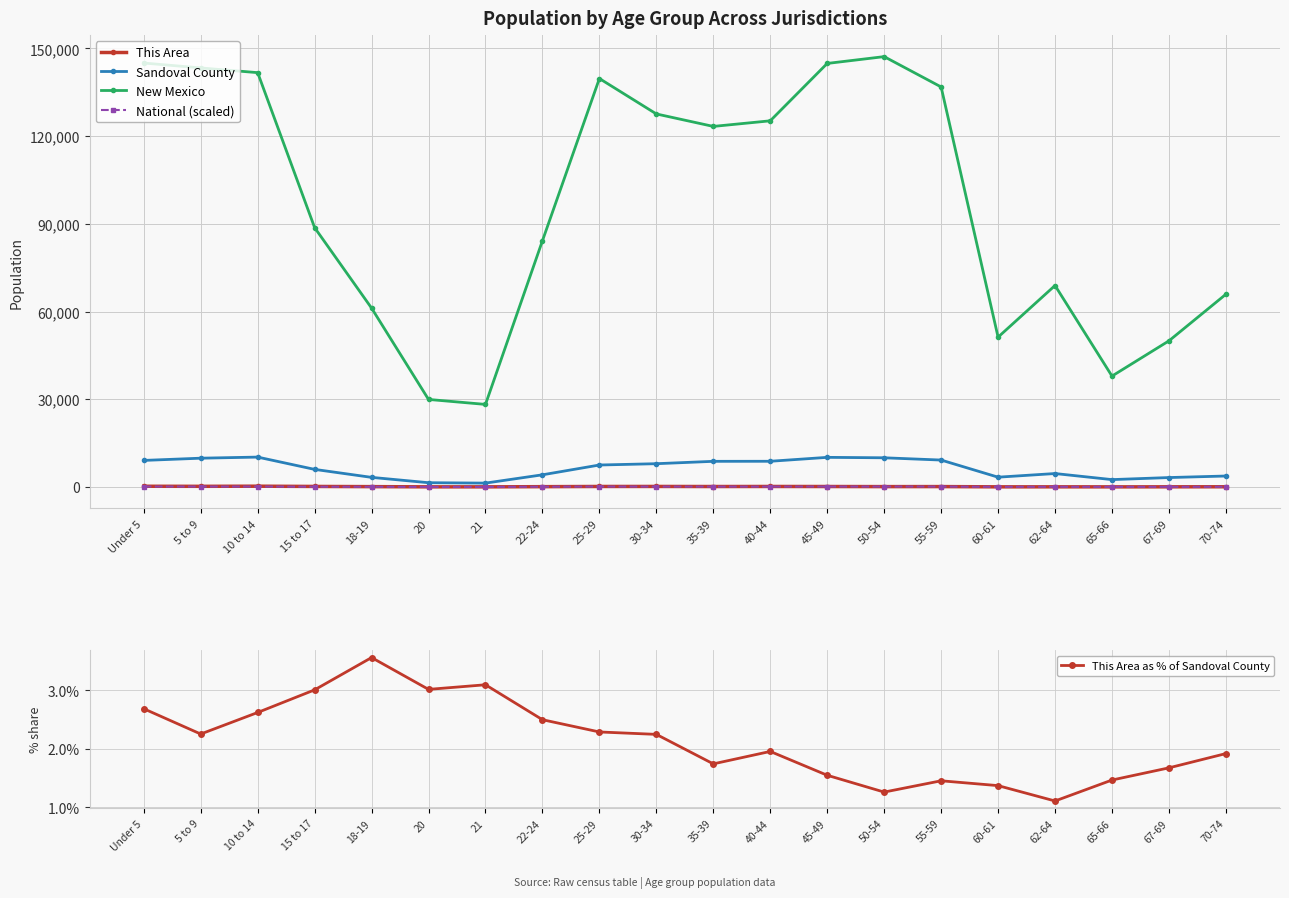

What is the smallest value displayed?

1.1